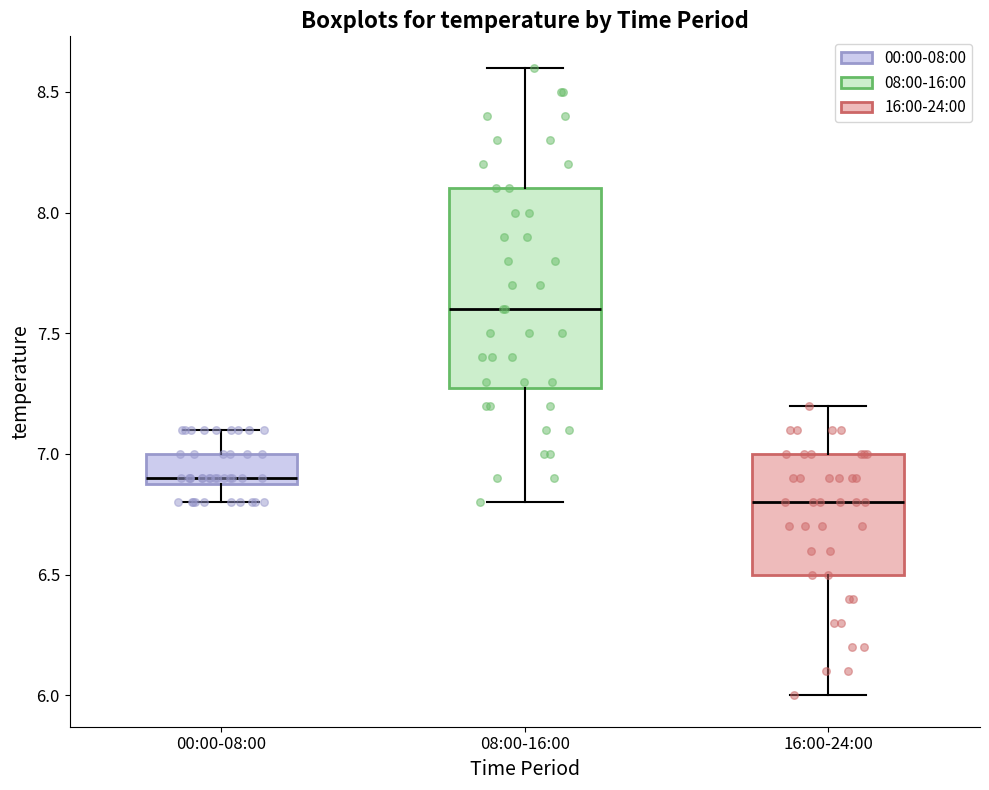

Reading left to right, transcribe this box plot: for each box, give where its median line is, the range the box spans, and where its two whiskers end, as read against the y-axis. The values are not printed on the chart, so give them approximately, as read against the axis.

00:00-08:00: median 6.9 (just above the box's lower edge), box 6.9 to 7.0, whiskers 6.8 to 7.1
08:00-16:00: median 7.6, box 7.3 to 8.1, whiskers 6.8 to 8.6
16:00-24:00: median 6.8, box 6.5 to 7.0, whiskers 6.0 to 7.2